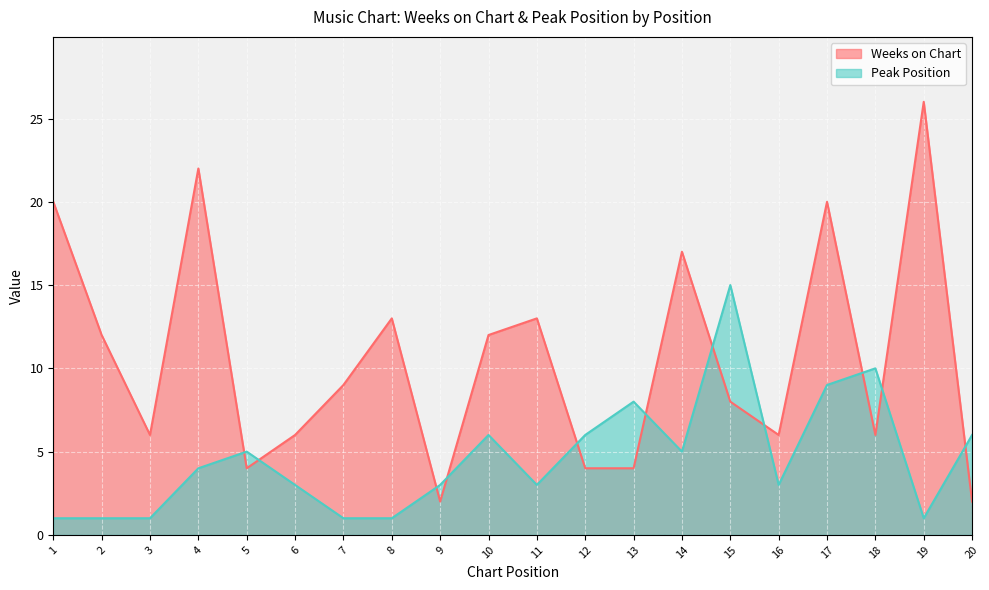

True or false: Weeks on Chart has a value of 18 at 10.

False